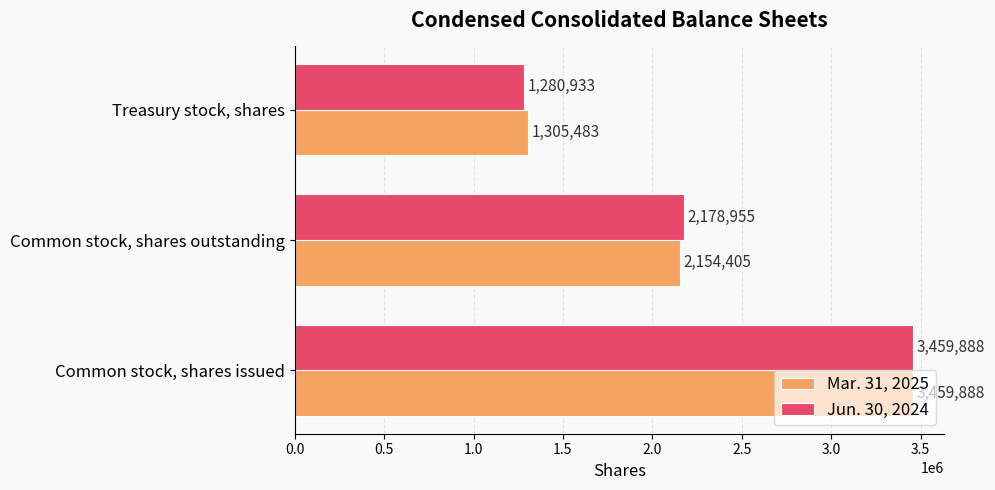

How many distinct data groups are displayed?

2